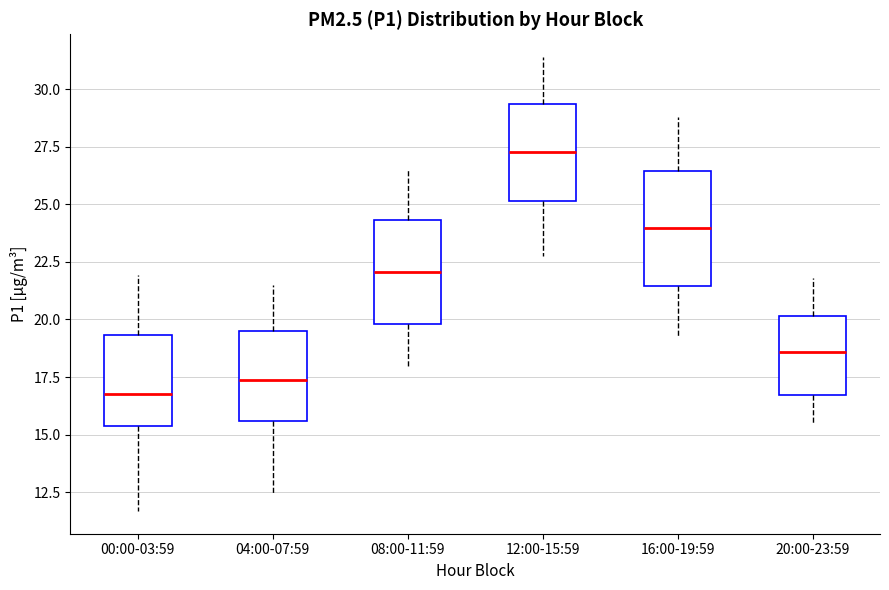

Which box has the lowest median line?

00:00-03:59